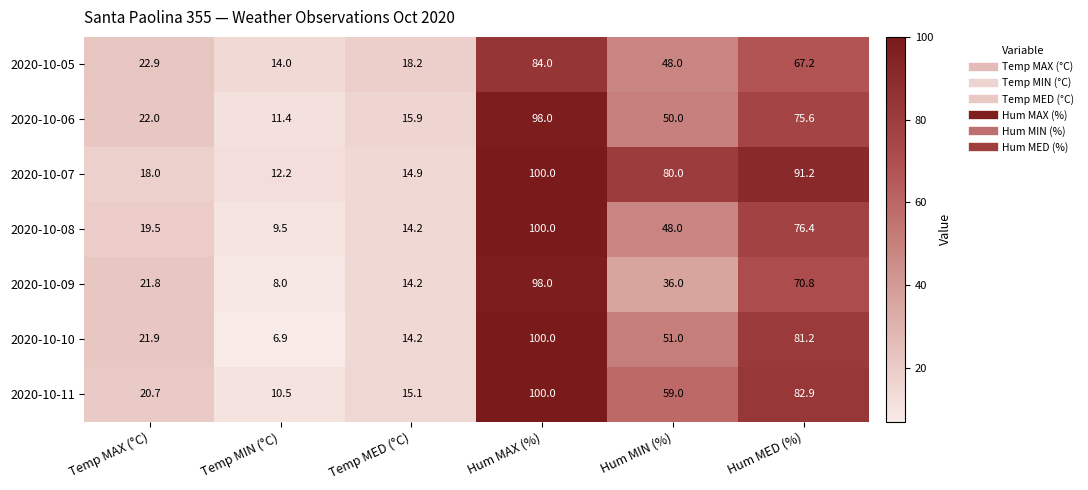

Count the number of categories in the chart.

6